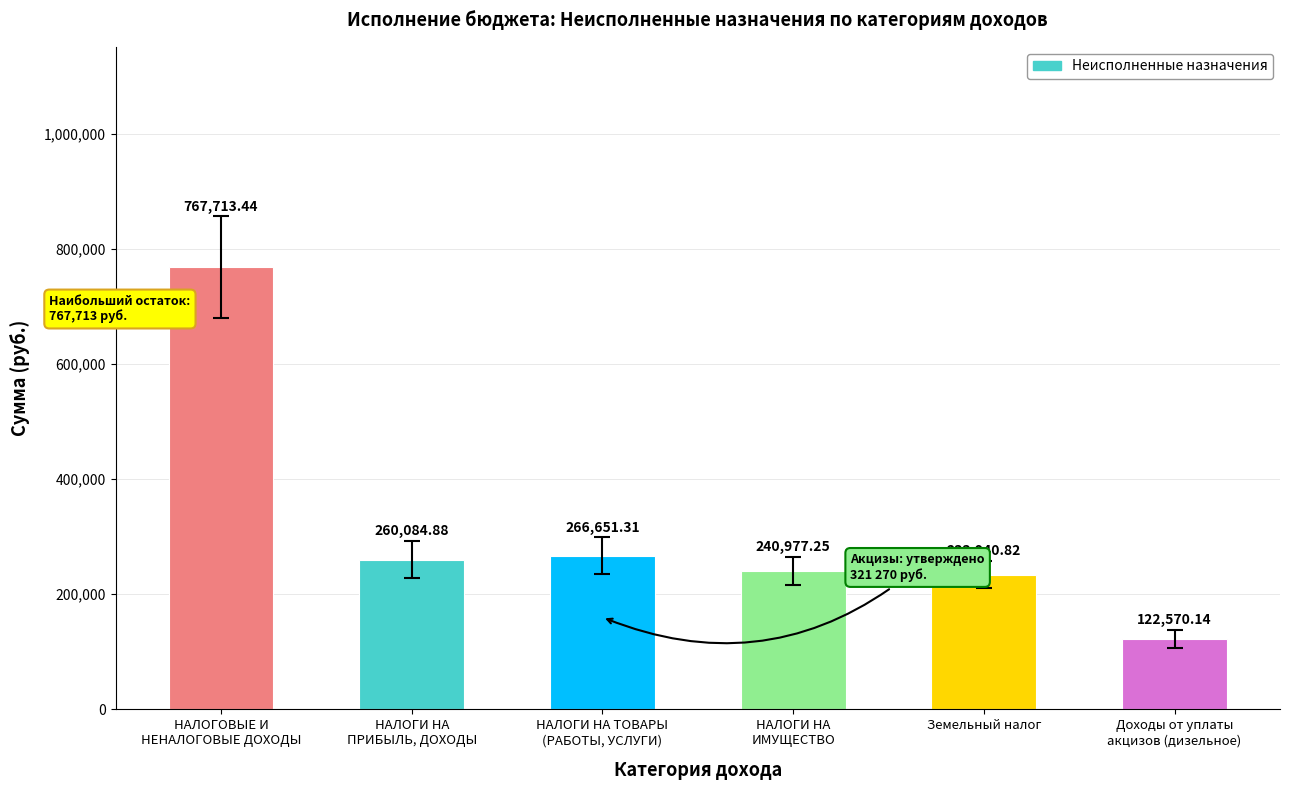

Which category has the highest value across all series?

НАЛОГОВЫЕ И
НЕНАЛОГОВЫЕ ДОХОДЫ